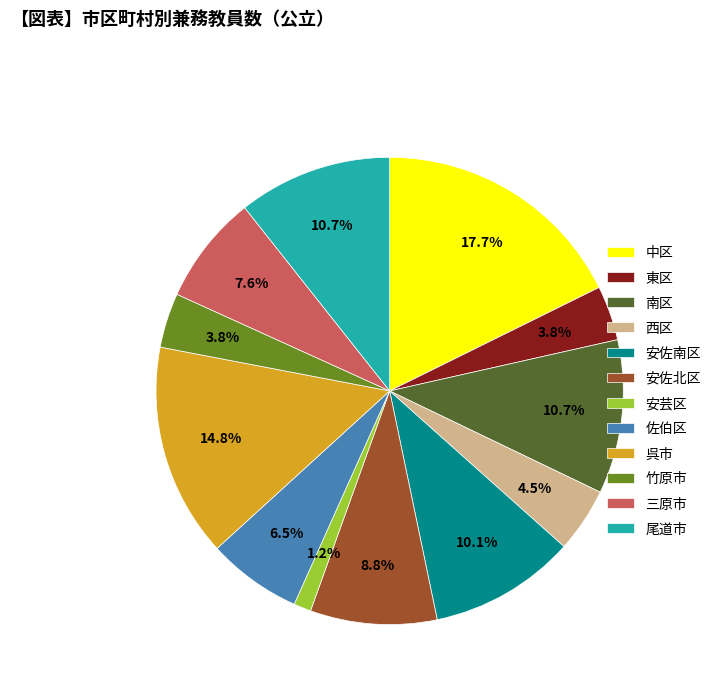

Approximately how many times larger is the value at 尾道市 compared to 竹原市?

2.8